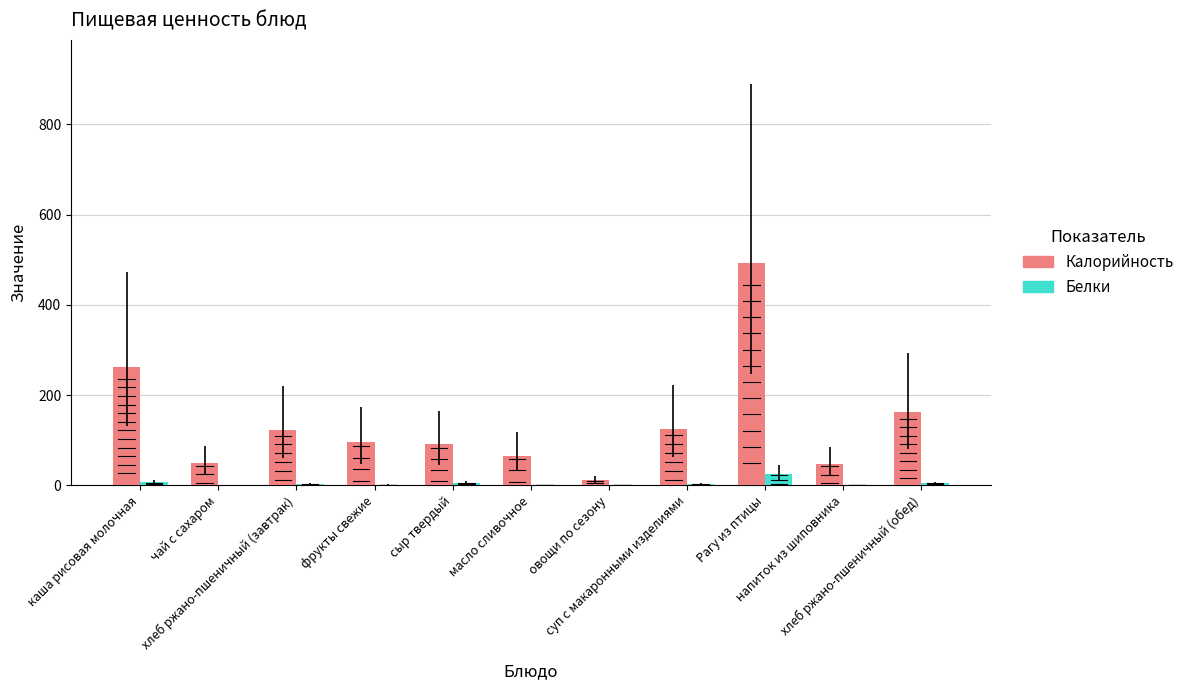

What is the difference between the Калорийность values at суп с макаронными изделиями and напиток из шиповника?

77.2